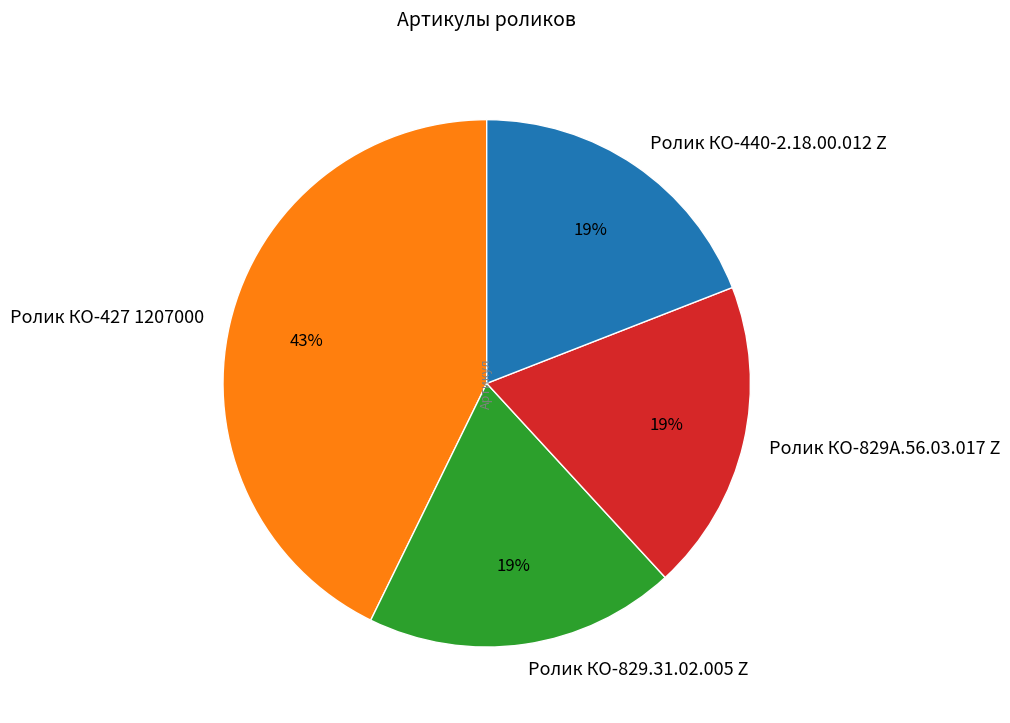

Which has a higher value, Артикул or Ролик КО-829А.56.03.017 Z?

Артикул